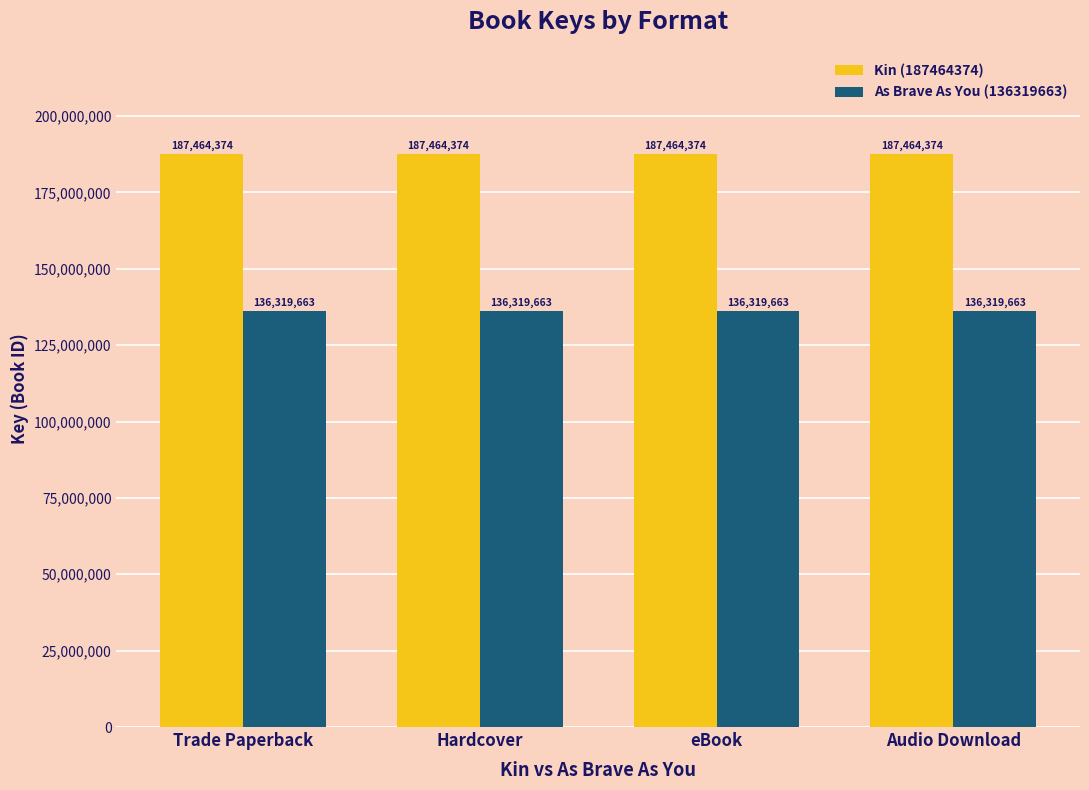

What is the highest value of the As Brave As You (136319663) series?

136319663